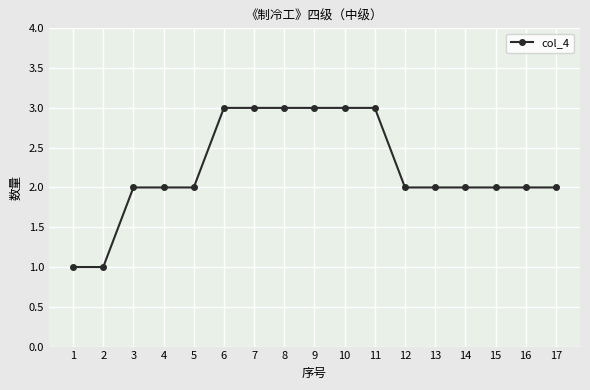

What is the ratio of the value at 12 to the value at 14?

1.0